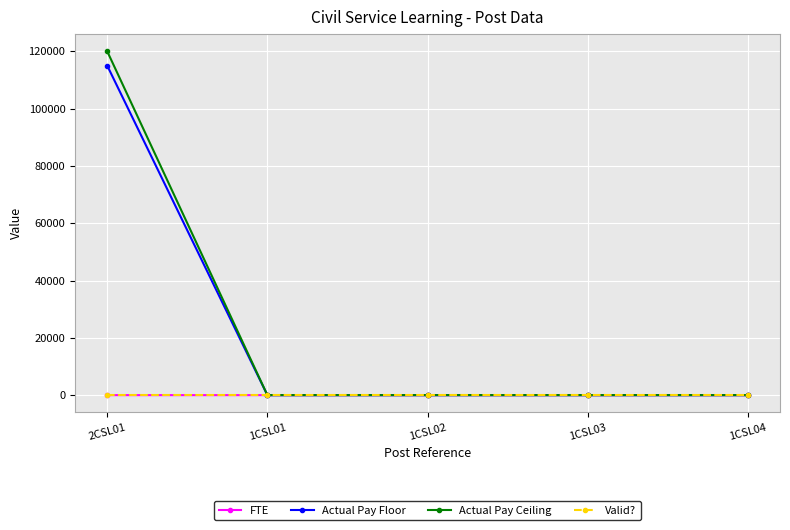

What is the maximum value for Actual Pay Ceiling?

119999.0